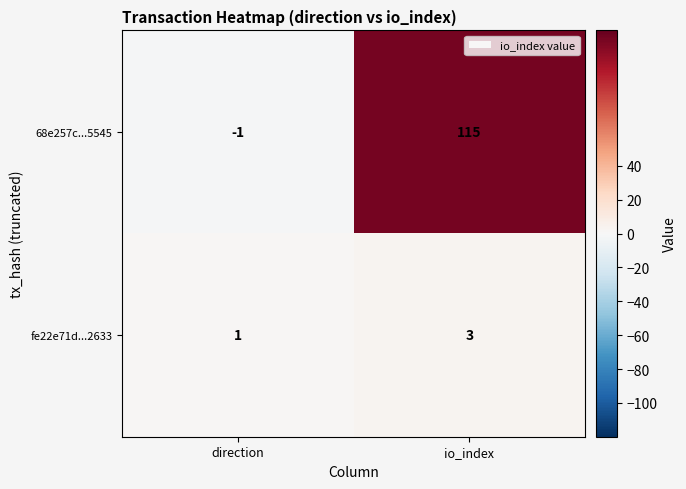

Between direction and io_index, which series saw the biggest shift?

68e257c...5545